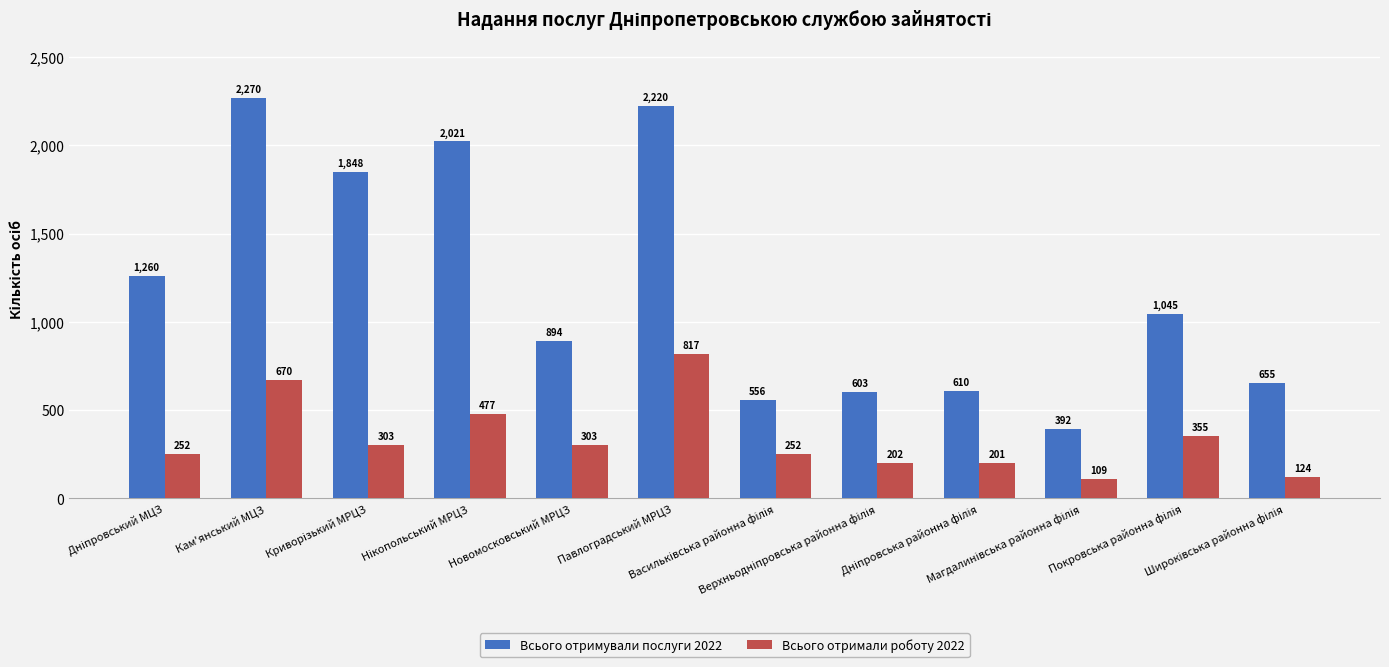

Which series has the widest spread of values?

Всього отримували послуги 2022